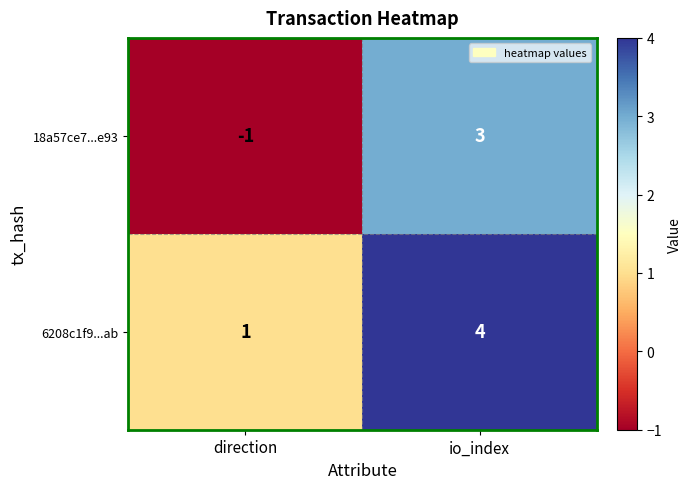

At which category is the sum across all series the highest?

io_index